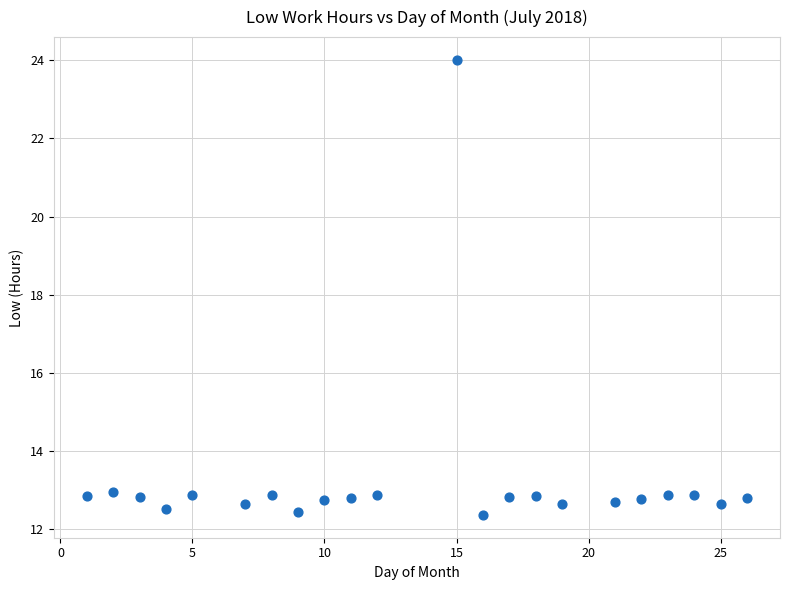

What is the range of X values (max minus min)?

25.0